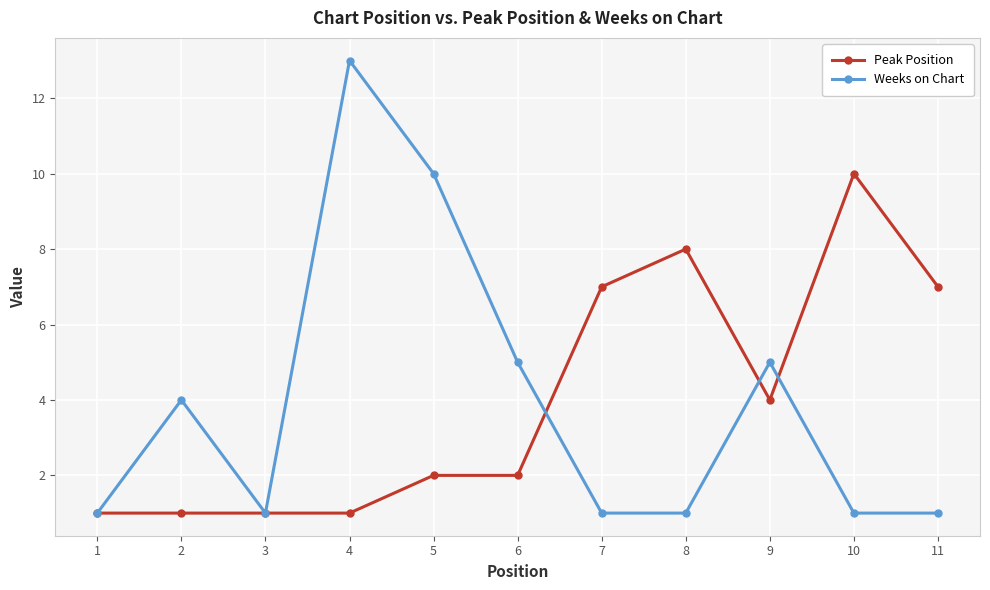

Rank the series at 11 from lowest to highest value.

Weeks on Chart, Peak Position